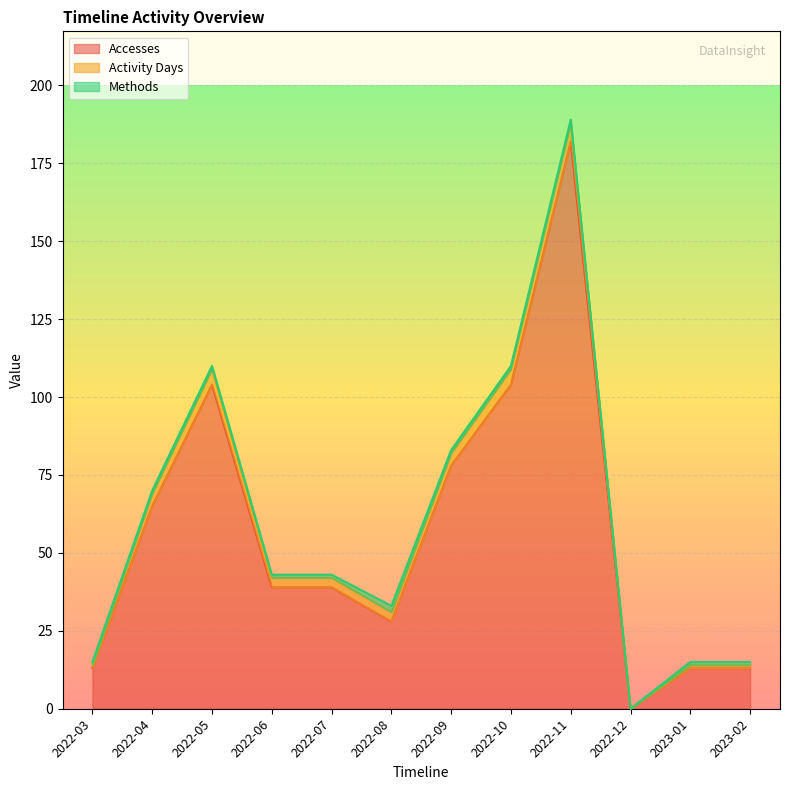

What is the approximate value of Activity Days at 2022-07?

3